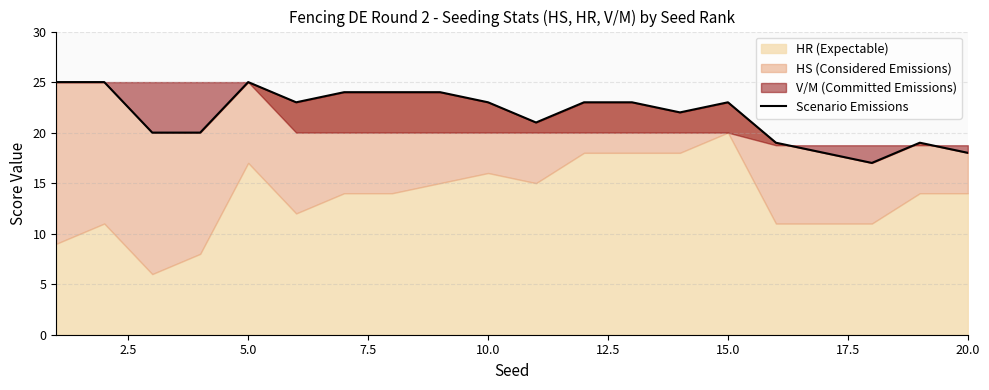

Count the values in the range 20 to 24.

12